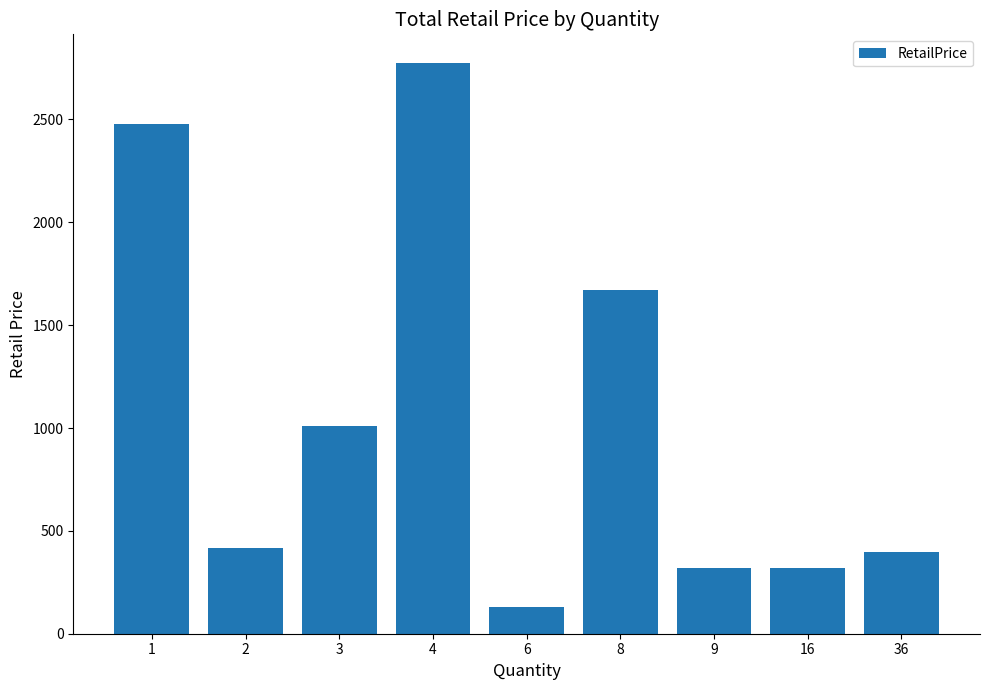

What is the change in value from 3 to 6?

-881.0